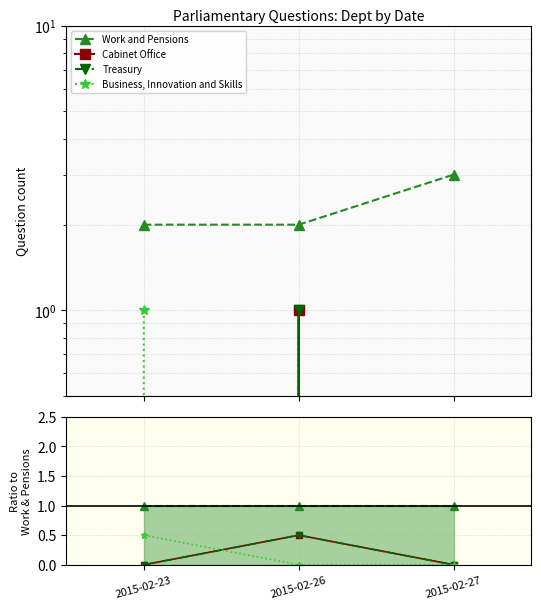

Which series changed the most between 2015-02-23 and 2015-02-27?

Business, Innovation and Skills